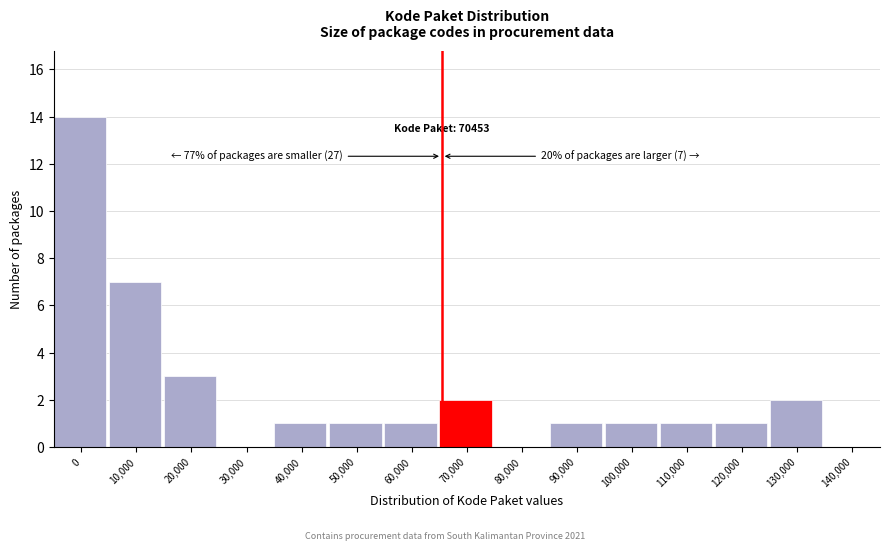

Reading left to right, what are all the values shown in this chart?

0=14	10,000=7	20,000=3	30,000=0	40,000=1	50,000=1	60,000=1	70,000=2	80,000=0	90,000=1	100,000=1	110,000=1	120,000=1	130,000=2	140,000=0